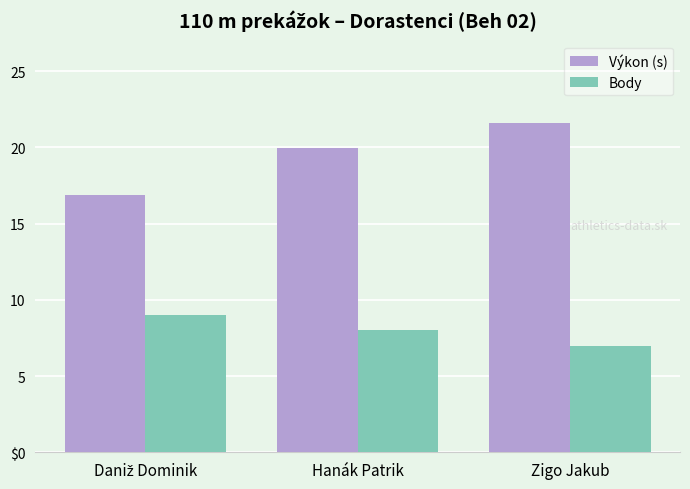

Are the bars grouped side by side (vs. stacked)?

Yes